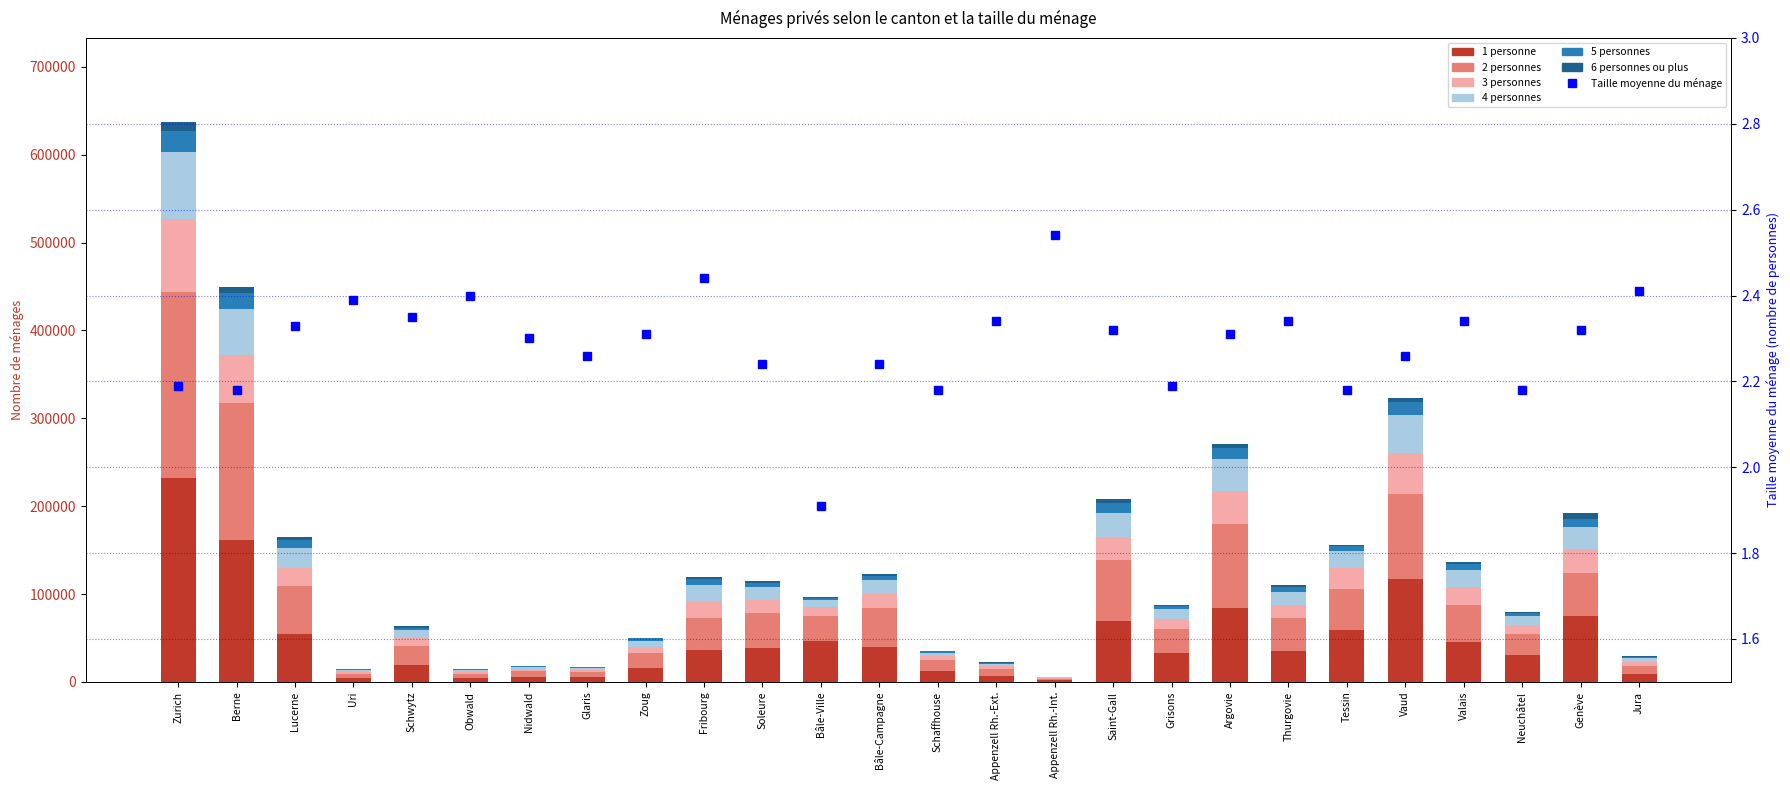

Is it true that 3 personnes equals 2895 at Appenzell Rh.-Ext.?

True